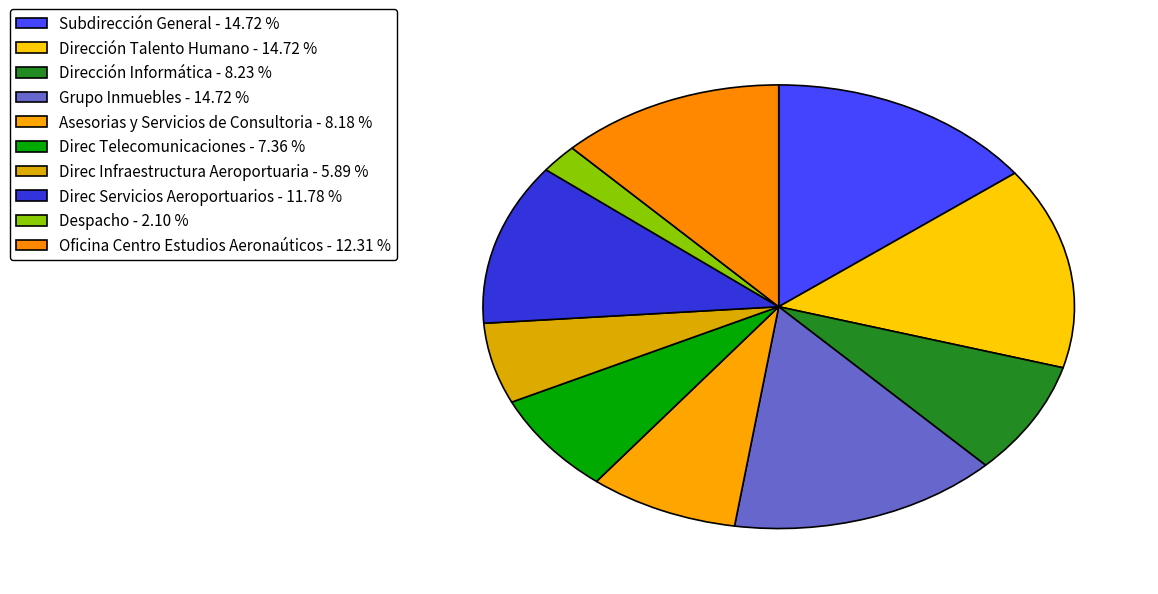

Rank the categories by value from highest to lowest.

Subdirección General, Dirección Talento Humano, Grupo Inmuebles, Oficina Centro Estudios Aeronaúticos, Direc Servicios Aeroportuarios, Dirección Informática, Asesorias y Servicios de Consultoria, Direc Telecomunicaciones, Direc Infraestructura Aeroportuaria, Despacho